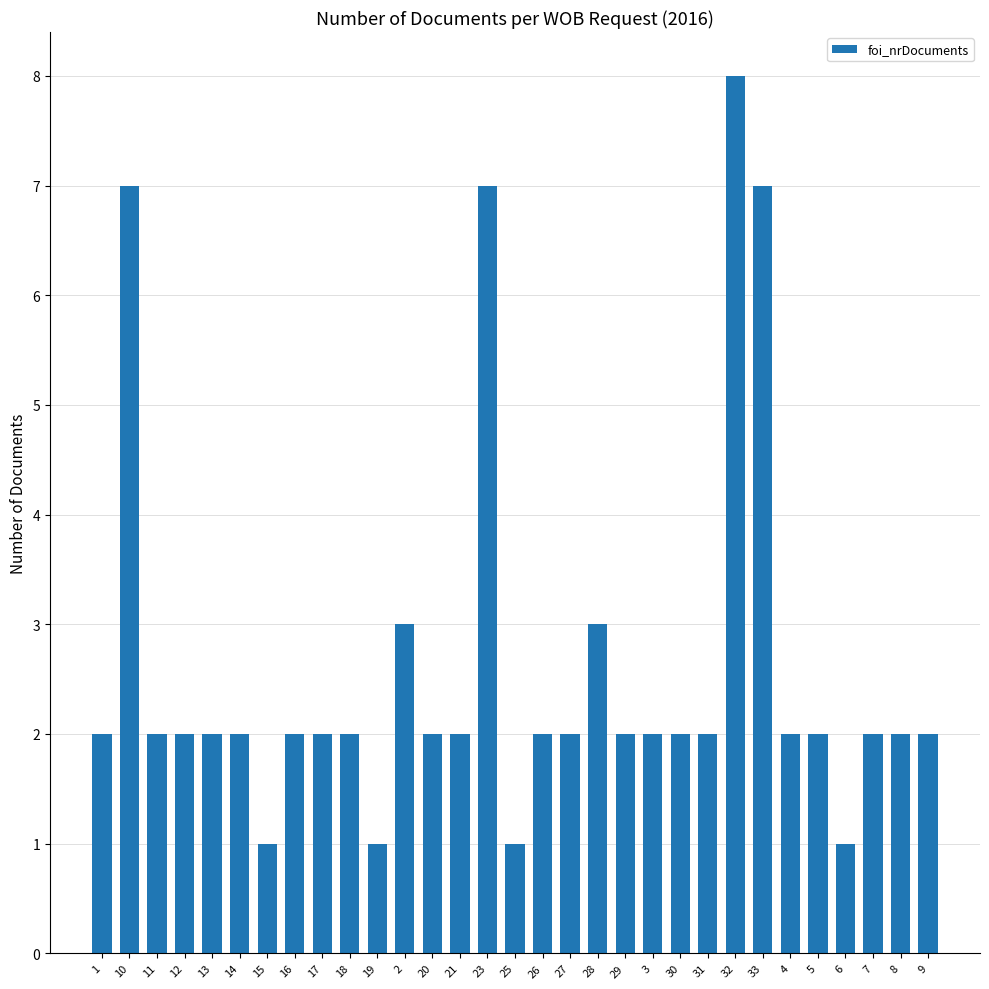

Are the bars grouped side by side (vs. stacked)?

No